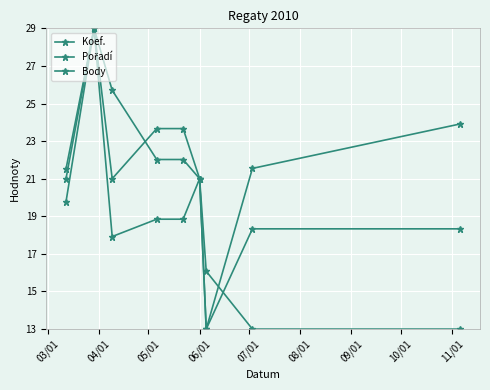

How many values in the Body series are below 22?

4